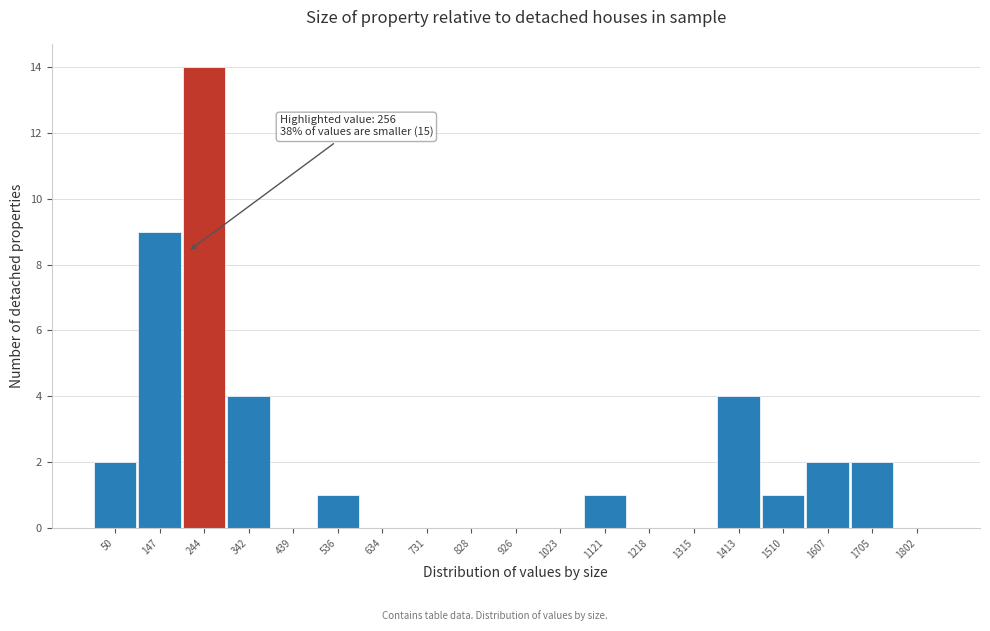

Reading right to left, transcribe all the data shown in this chart.

1802=0	1705=2	1607=2	1510=1	1413=4	1315=0	1218=0	1121=1	1023=0	926=0	828=0	731=0	634=0	536=1	439=0	342=4	244=14	147=9	50=2